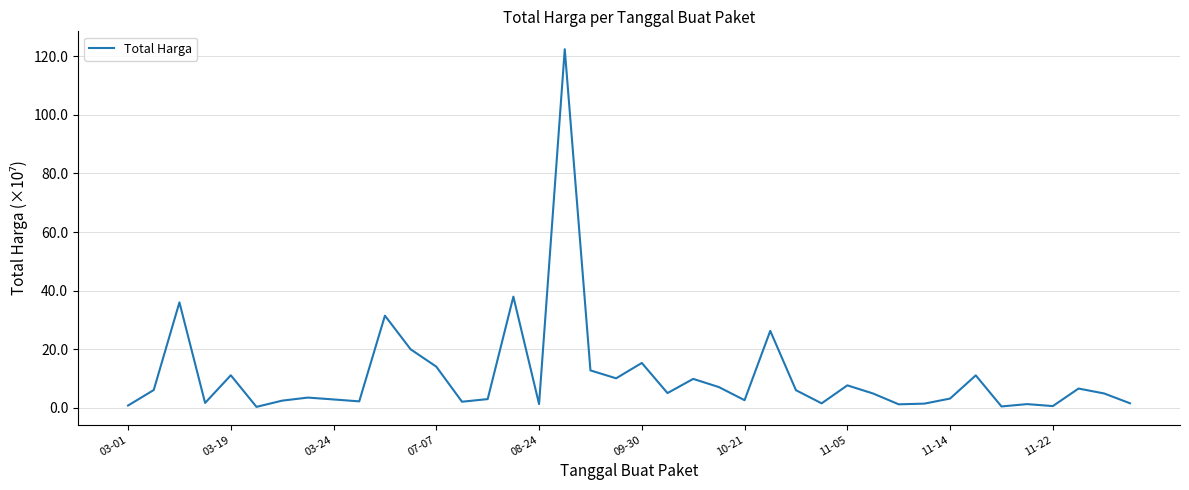

What is the maximum value shown in the chart?

122.5